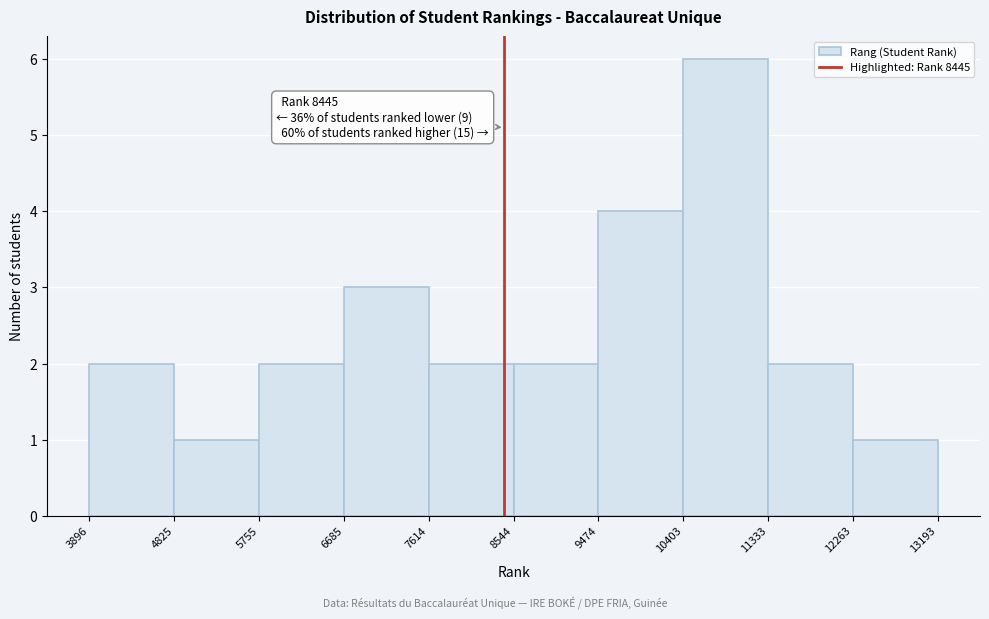

Over which range of the x-axis is the bar tallest?

10403 to 11333